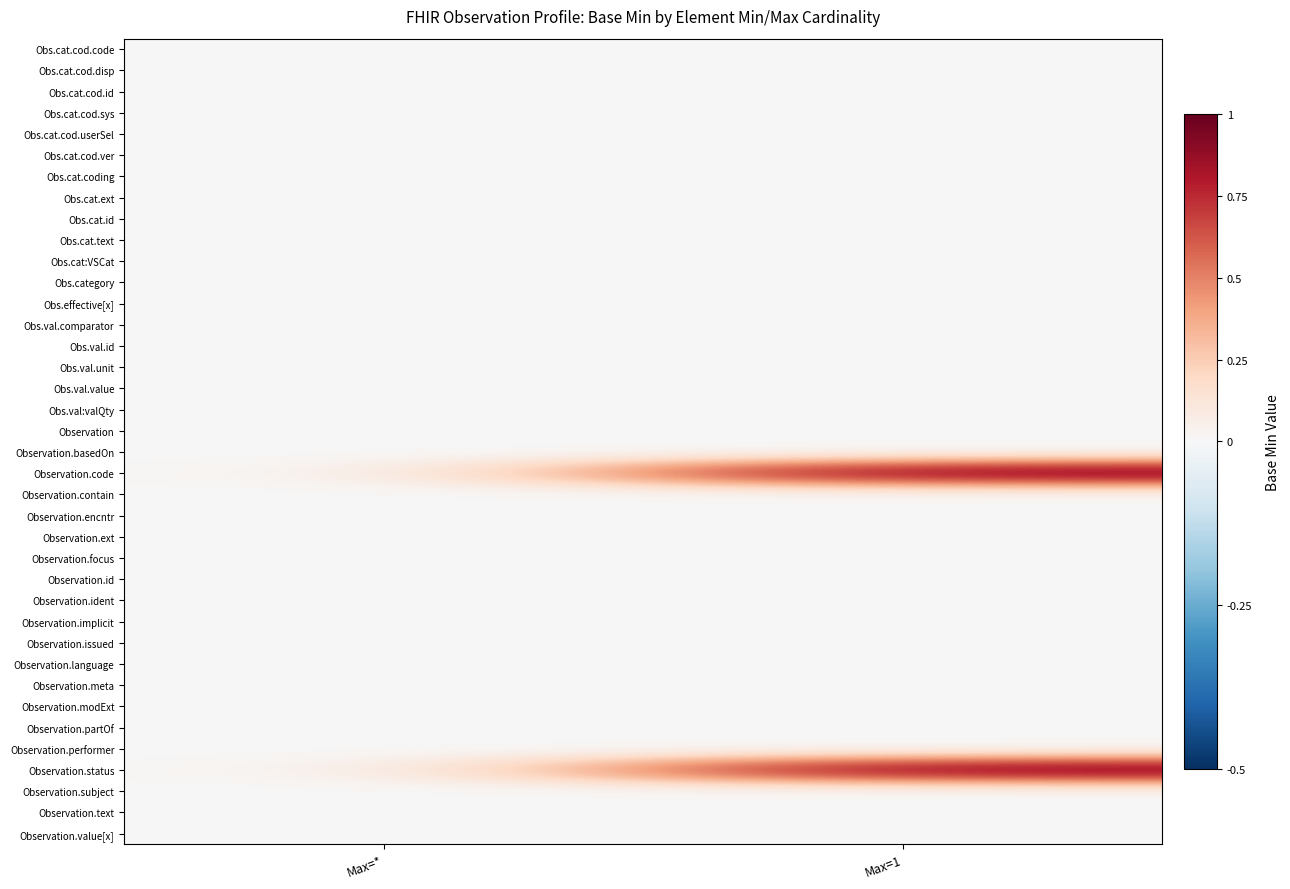

What is the total value across all series at Max=1?

2